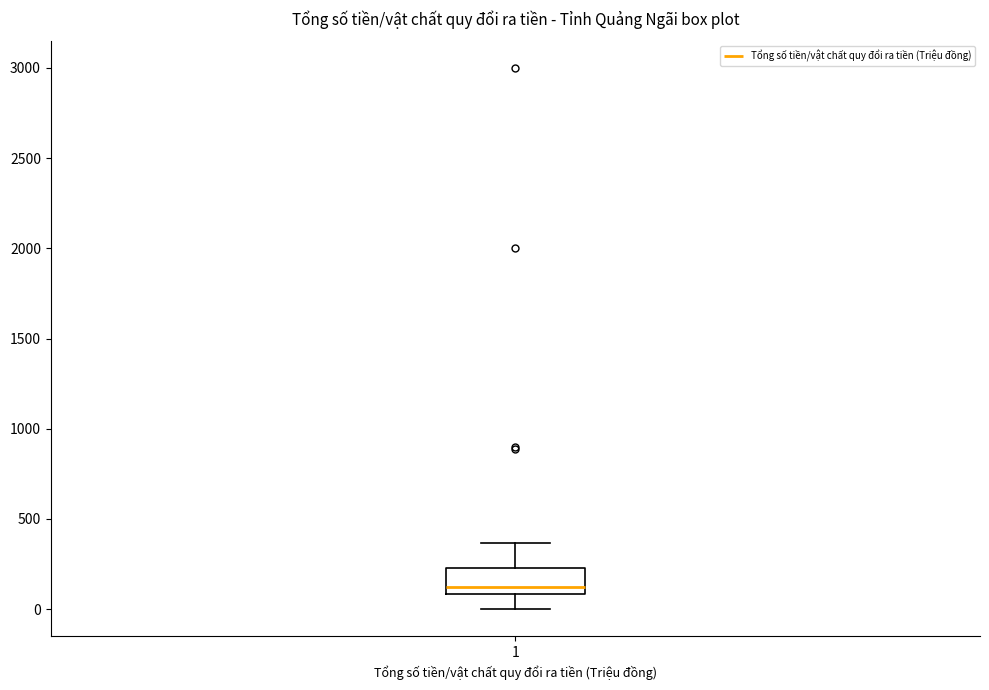

Where does the upper whisker of the box at x = 1 end on the y-axis? The values are not printed on the chart, so give them approximately, as read against the axis.

350